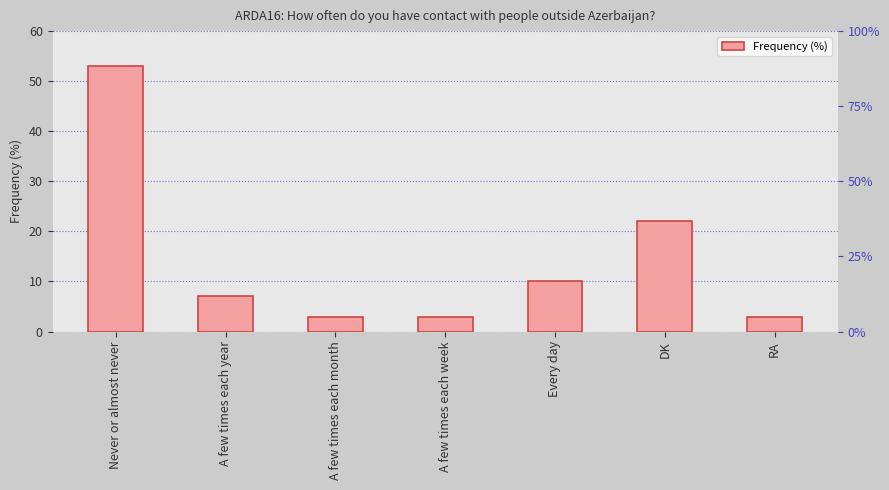

What is the smallest value displayed?

3